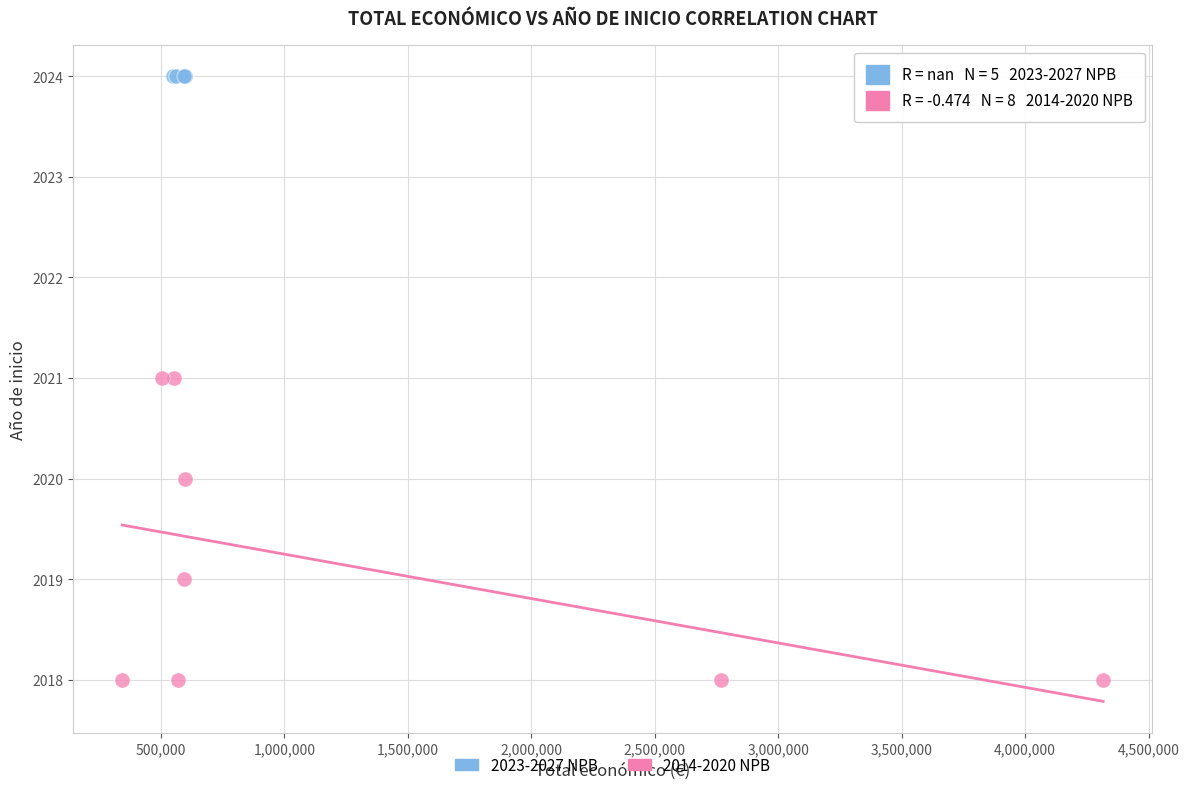

Which series contains the lowest Y value?

2014-2020 NPB